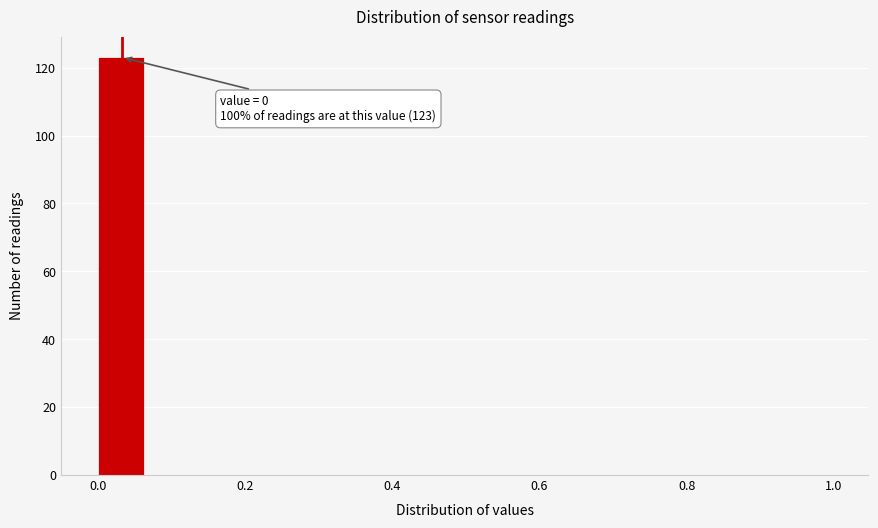

Read against the x-axis, roughly where is the centre of the tallest bar?

0.04